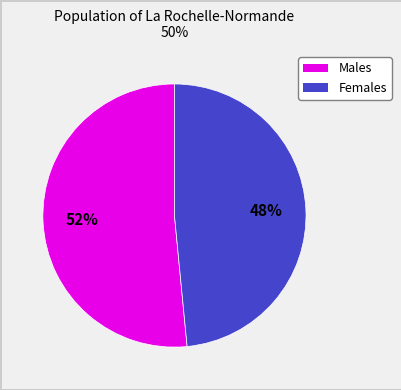

To the nearest percent, what is the average slice percentage?

50%